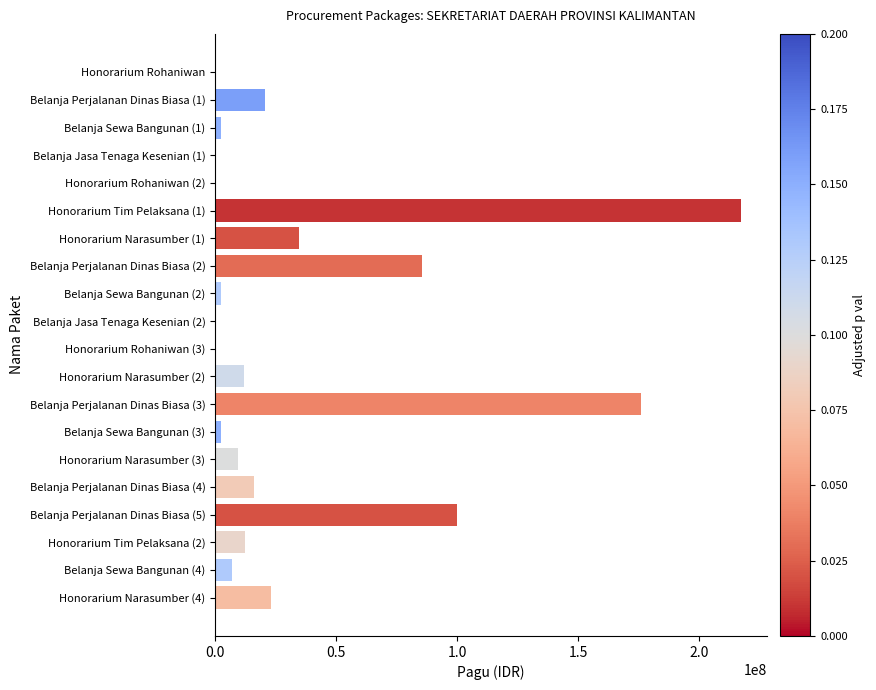

Between Belanja Perjalanan Dinas Biasa (2) and Belanja Sewa Bangunan (3), which is larger?

Belanja Perjalanan Dinas Biasa (2)